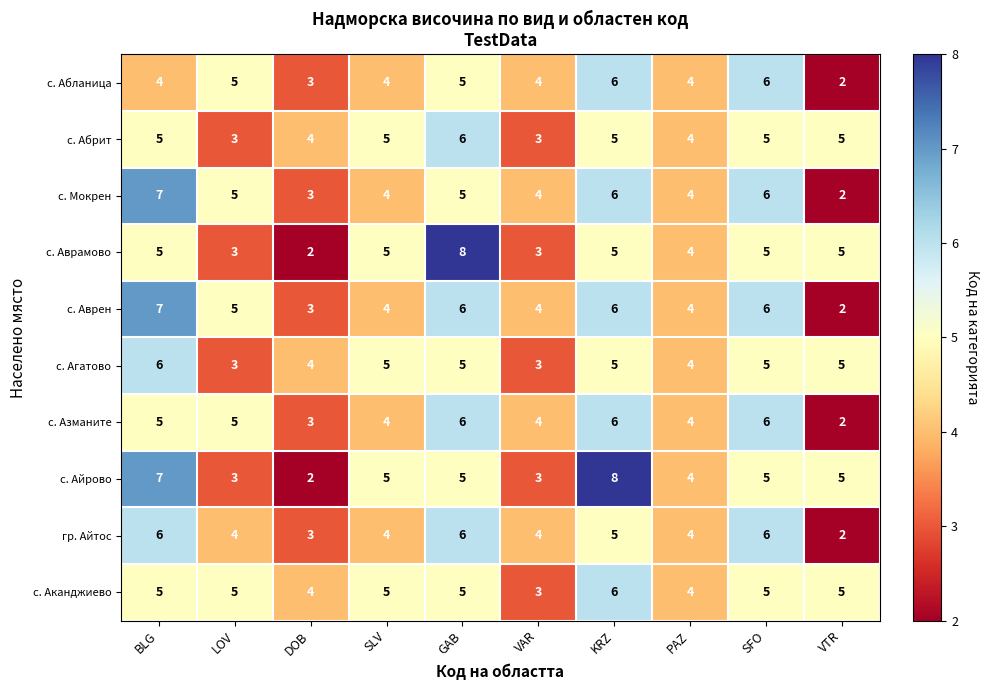

True or false: с. Агатово has a value of 6 at BLG.

True